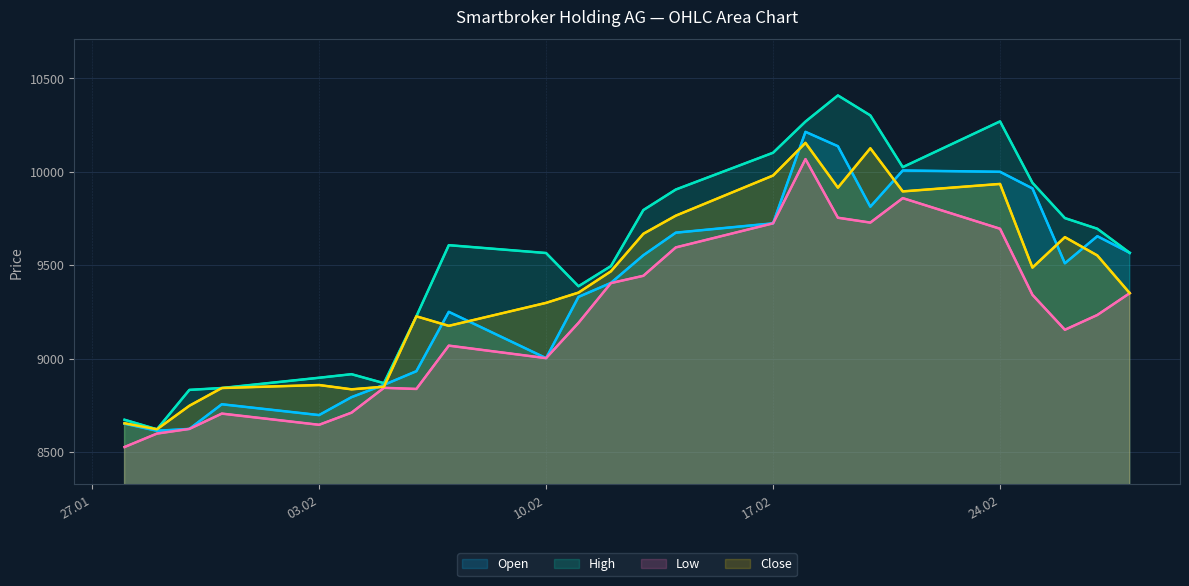

What is the greatest value displayed?

10409